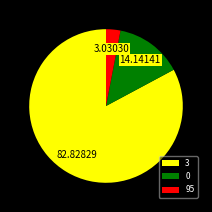

Combined, do 3 and 0 account for over 50%?

Yes